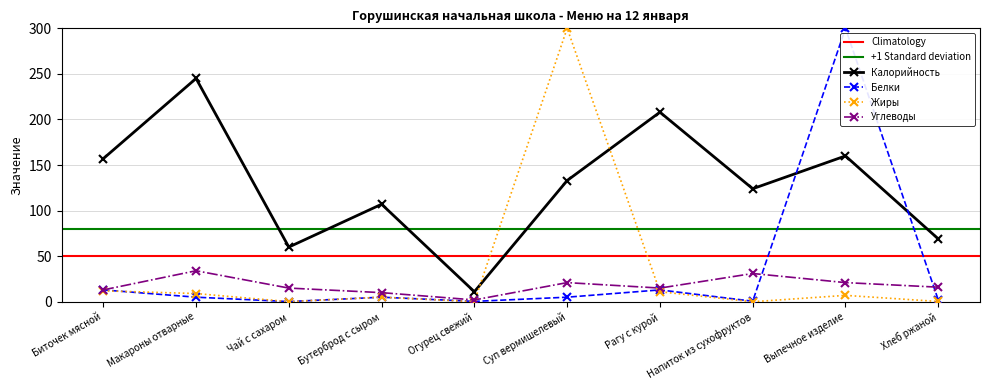

What position from the left is Макароны отварные?

2